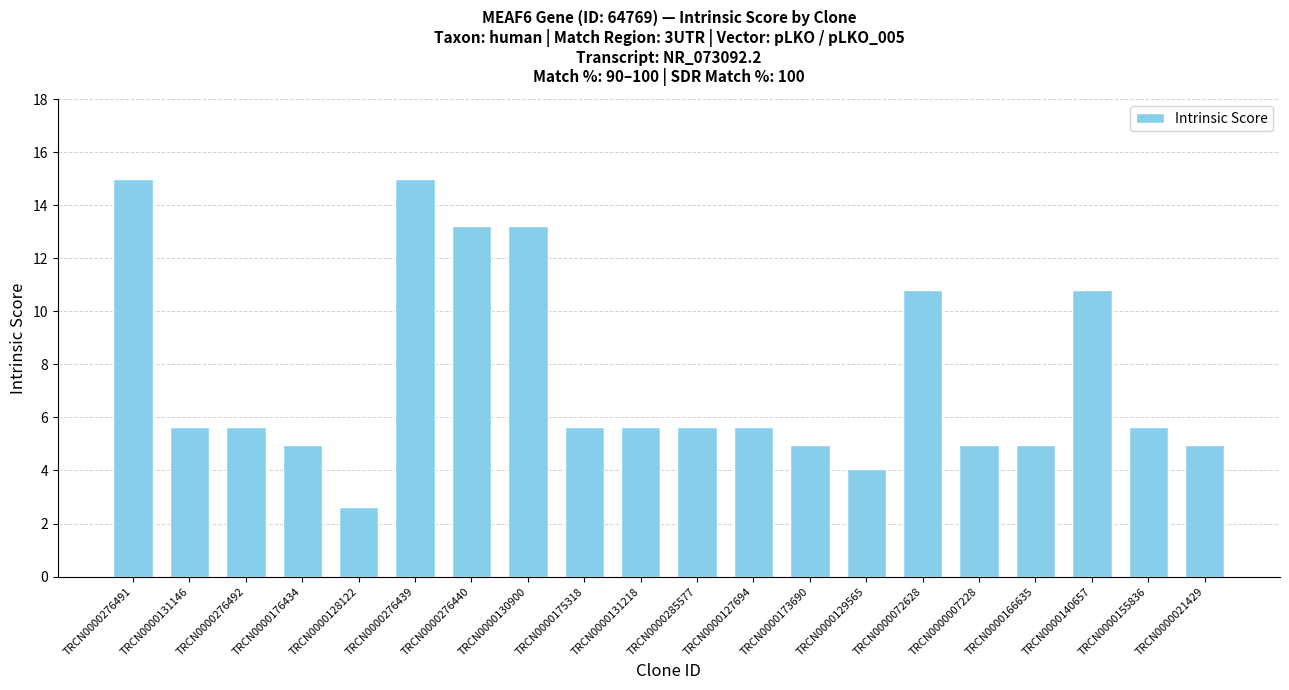

The chart shows a value of 5.6 at TRCN0000127694. True or false?

True